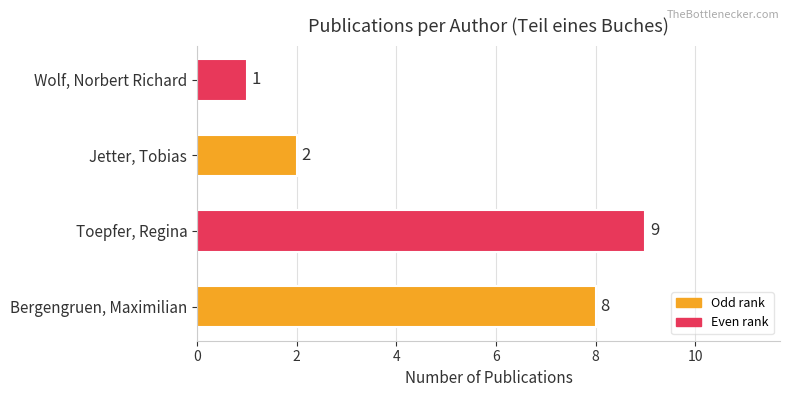

How many values are between 2 and 9?

3